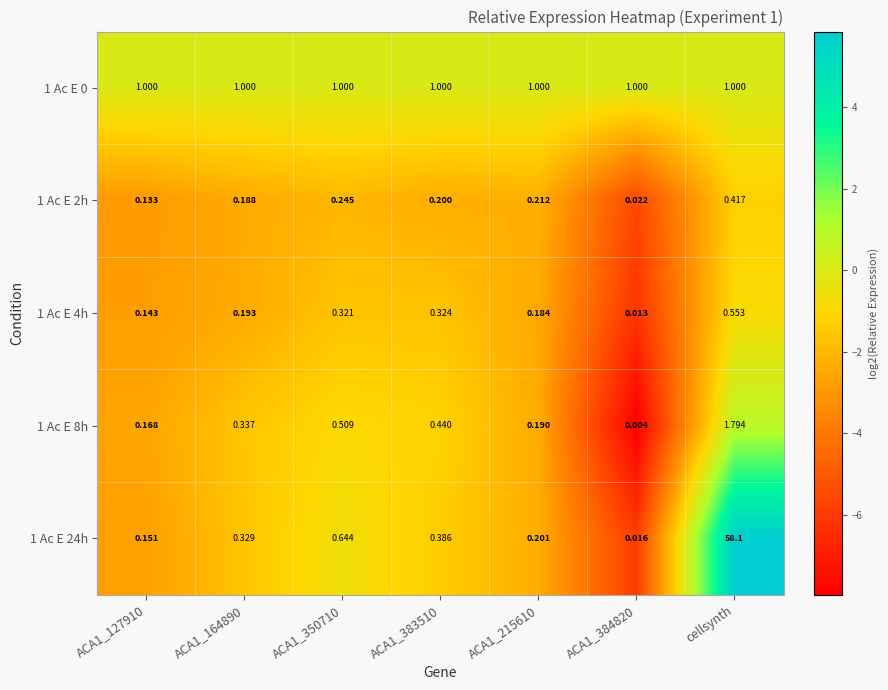

Which category has the lowest value across all series?

ACA1_384820